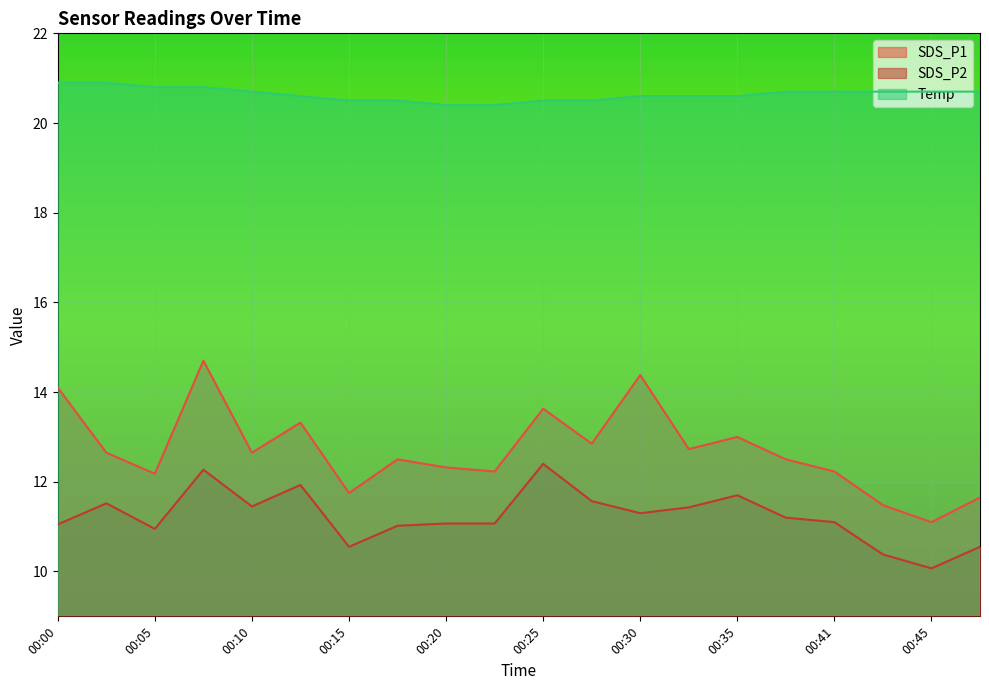

Reading right to left, list all the values displayed in this chart.

SDS_P1: 00:51=11.7	00:45=11.1	00:43=11.5	00:41=12.2	00:38=12.5	00:35=13.0	00:33=12.7	00:30=14.4	00:28=12.8	00:25=13.6	00:23=12.2	00:20=12.3	00:18=12.5	00:15=11.8	00:13=13.3	00:10=12.7	00:08=14.7	00:05=12.2	00:03=12.7	00:00=14.1
SDS_P2: 00:51=10.6	00:45=10.1	00:43=10.4	00:41=11.1	00:38=11.2	00:35=11.7	00:33=11.4	00:30=11.3	00:28=11.6	00:25=12.4	00:23=11.1	00:20=11.1	00:18=11.0	00:15=10.6	00:13=11.9	00:10=11.4	00:08=12.3	00:05=10.9	00:03=11.5	00:00=11.1
Temp: 00:51=20.7	00:45=20.7	00:43=20.7	00:41=20.7	00:38=20.7	00:35=20.6	00:33=20.6	00:30=20.6	00:28=20.5	00:25=20.5	00:23=20.4	00:20=20.4	00:18=20.5	00:15=20.5	00:13=20.6	00:10=20.7	00:08=20.8	00:05=20.8	00:03=20.9	00:00=20.9